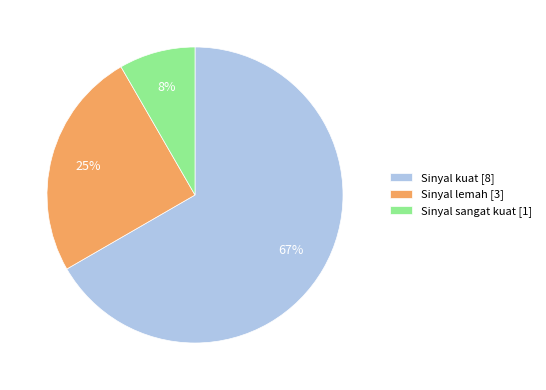

True or false: Sinyal lemah accounts for 48% of the total.

False